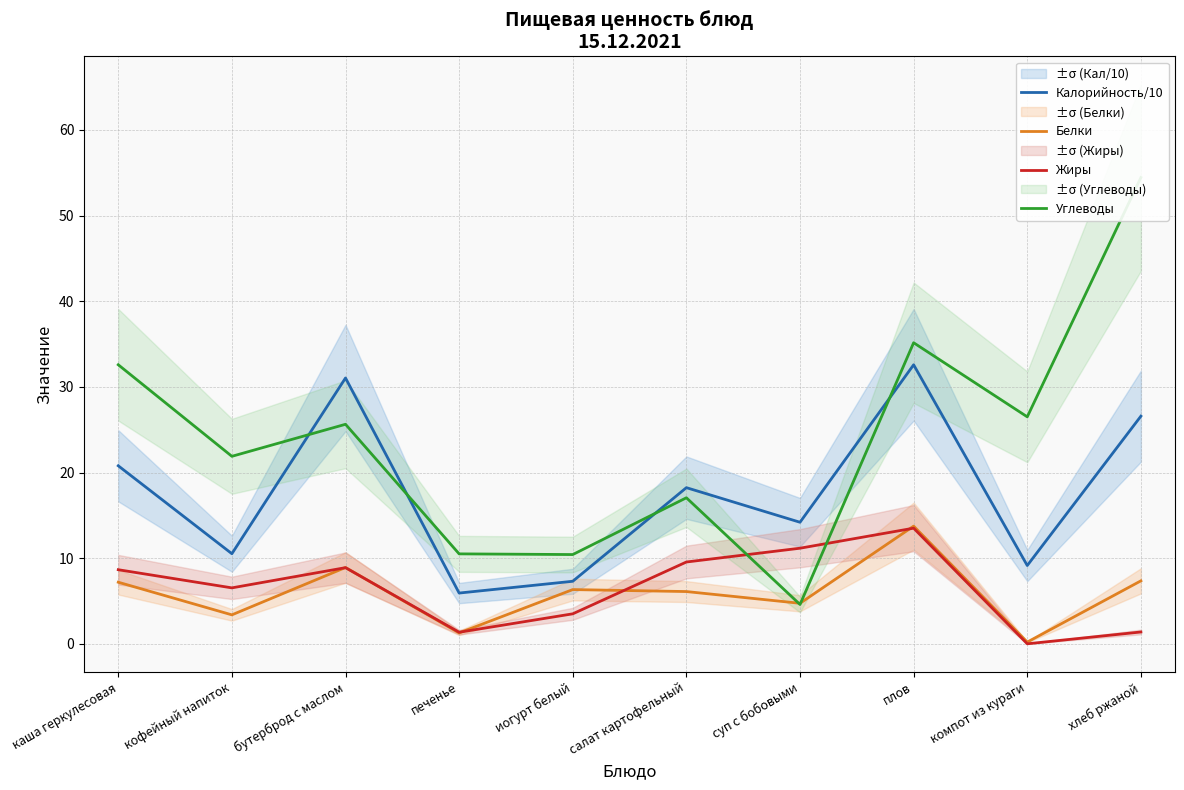

At which category is the sum across all series the highest?

плов